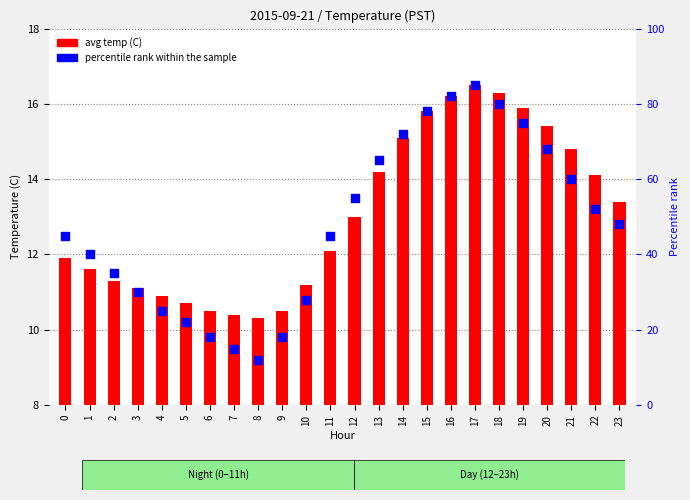

Which series has the largest total across all categories?

percentile rank within the sample